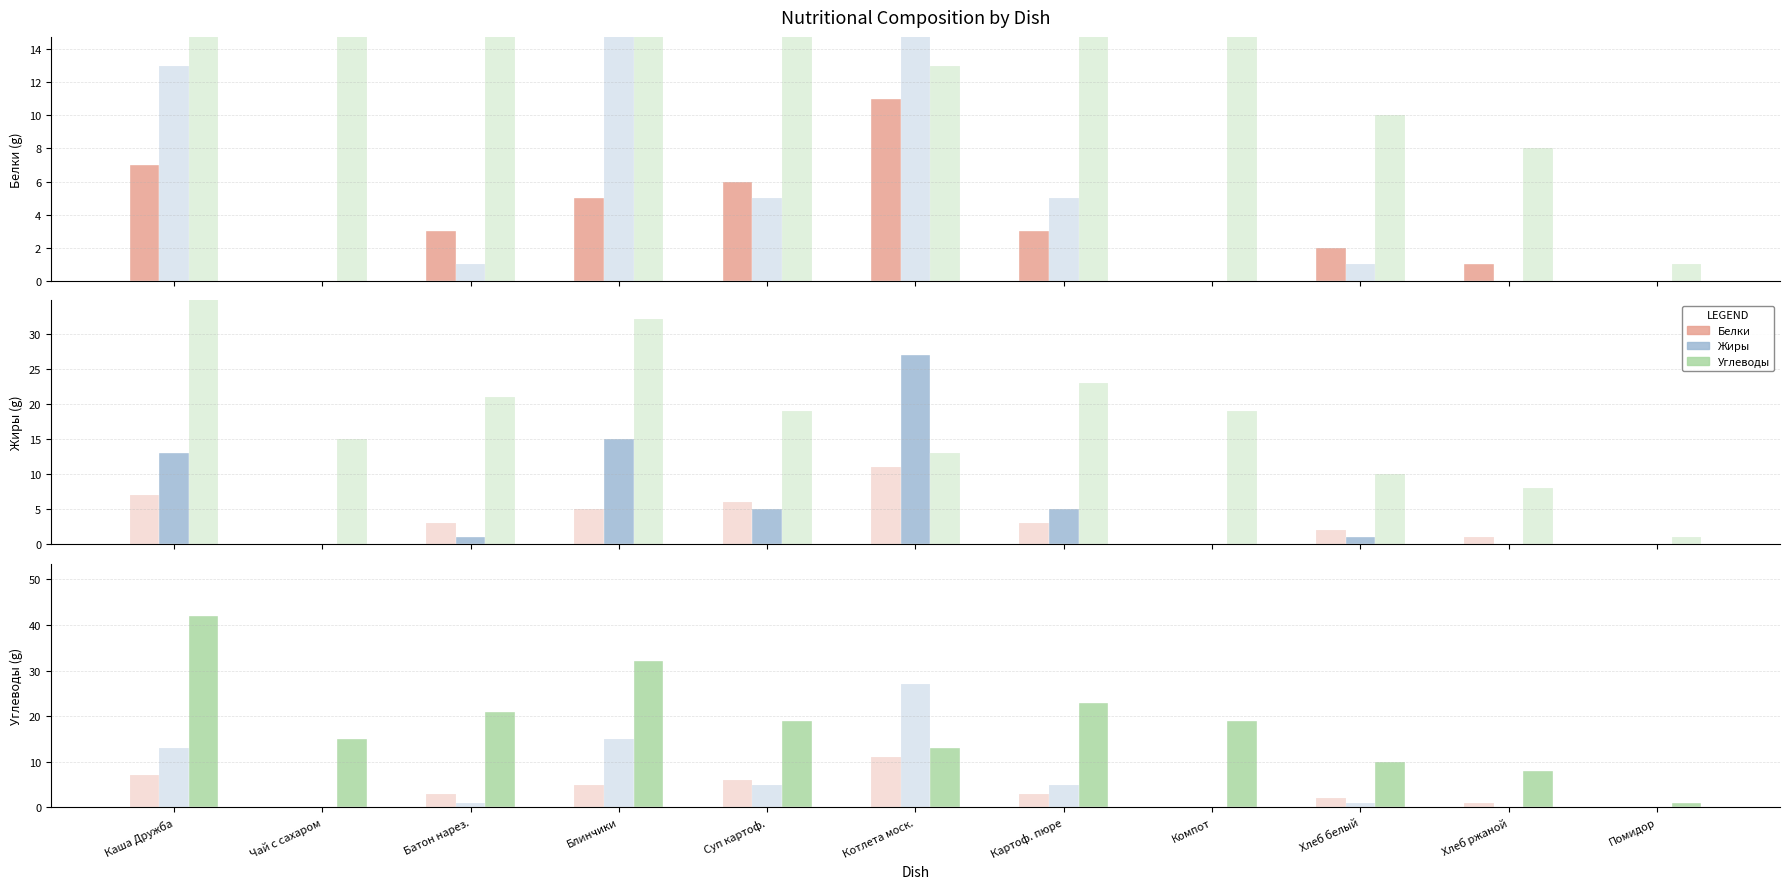

Reading left to right, what are all the values shown in this chart?

Белки: 7	0	3	5	6	11	3	0	2	1	0
Жиры: 13	0	1	15	5	27	5	0	1	0	0
Углеводы: 42	15	21	32	19	13	23	19	10	8	1